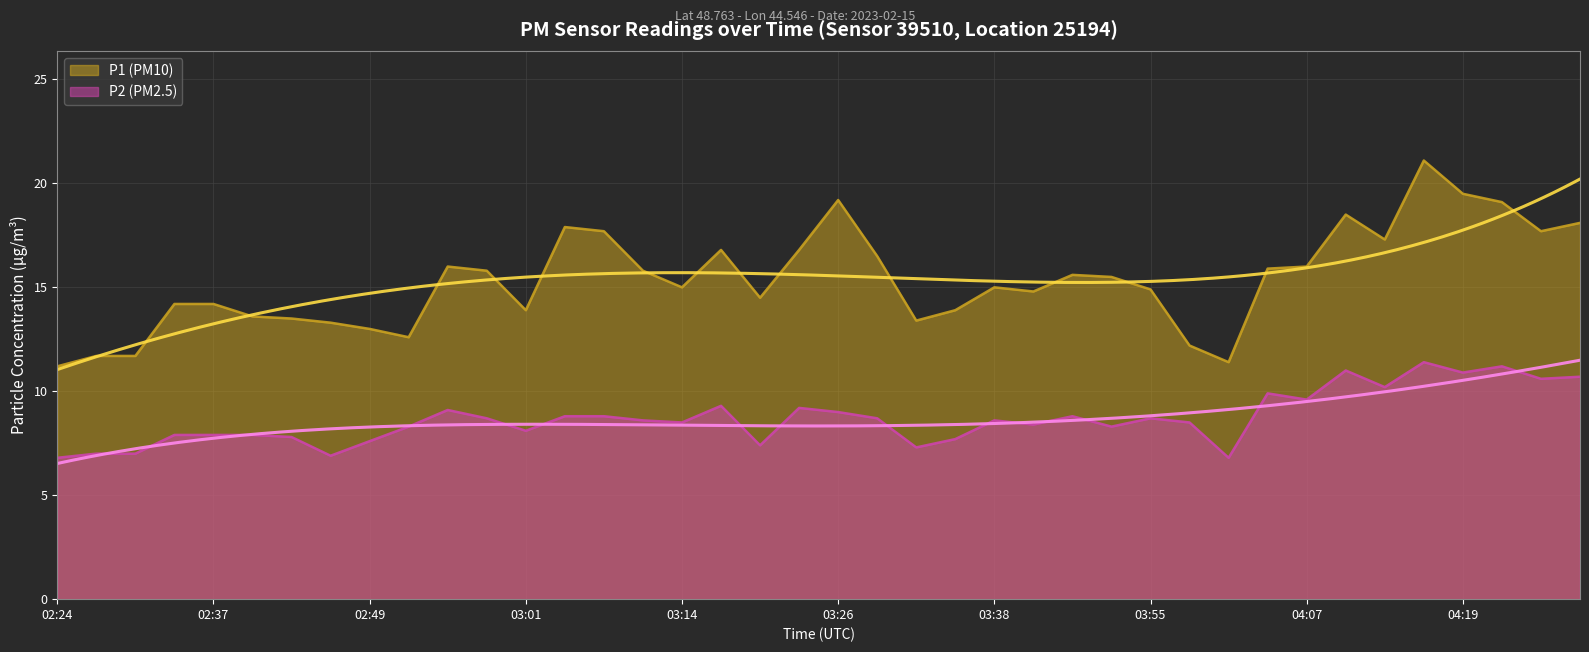

The P1 (PM10) series shows 14.2 at 02:37. True or false?

True